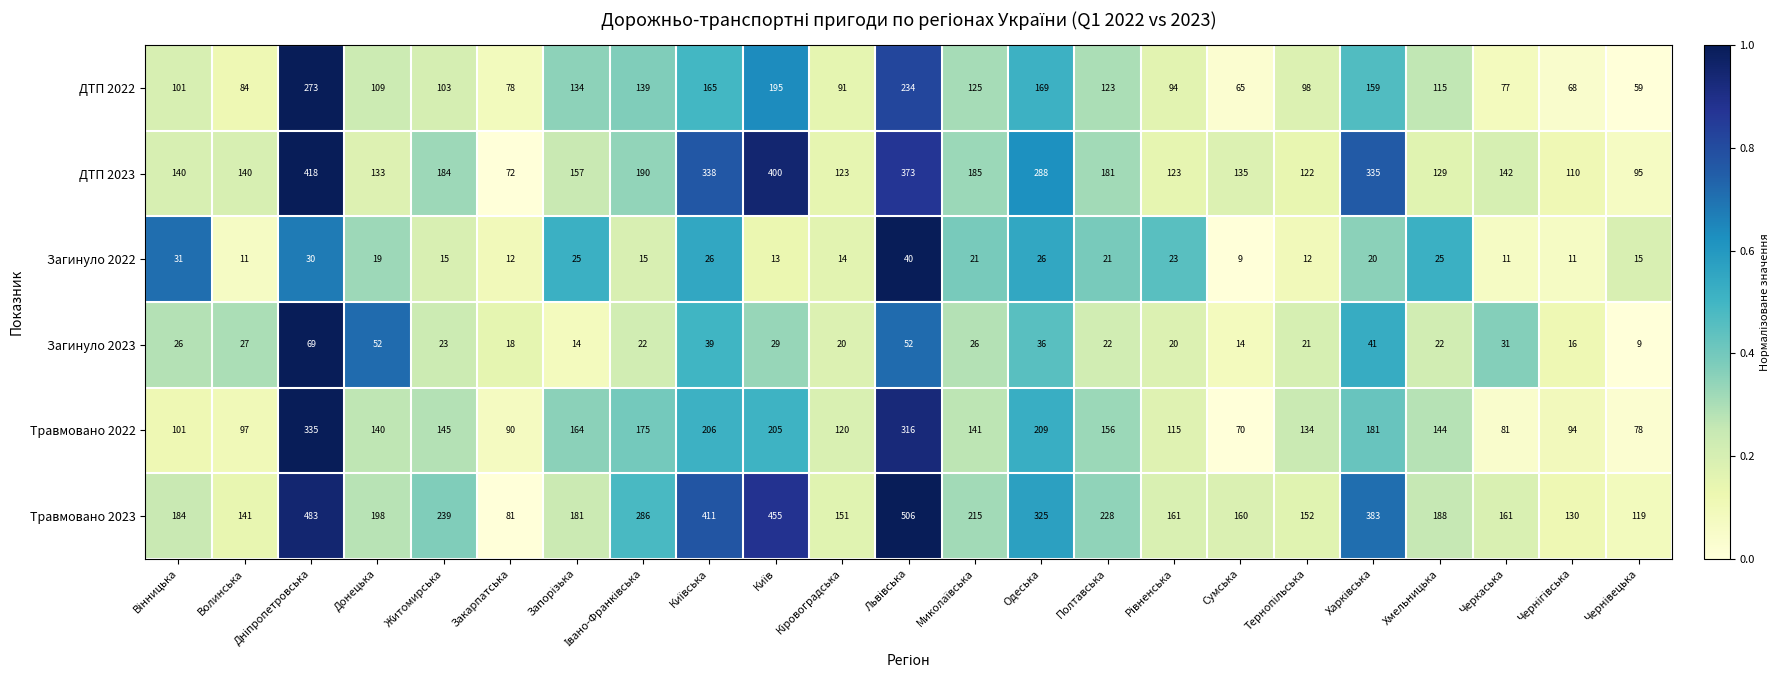

Which category has the lowest value in the ДТП 2023 series?

Закарпатська